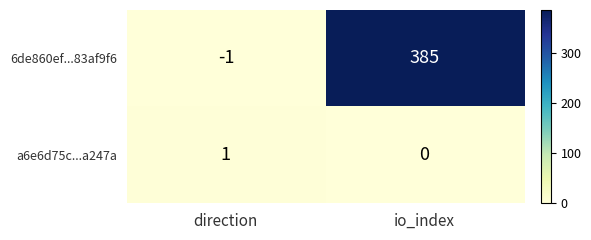

True or false: a6e6d75c...a247a has a value of 1 at direction.

True